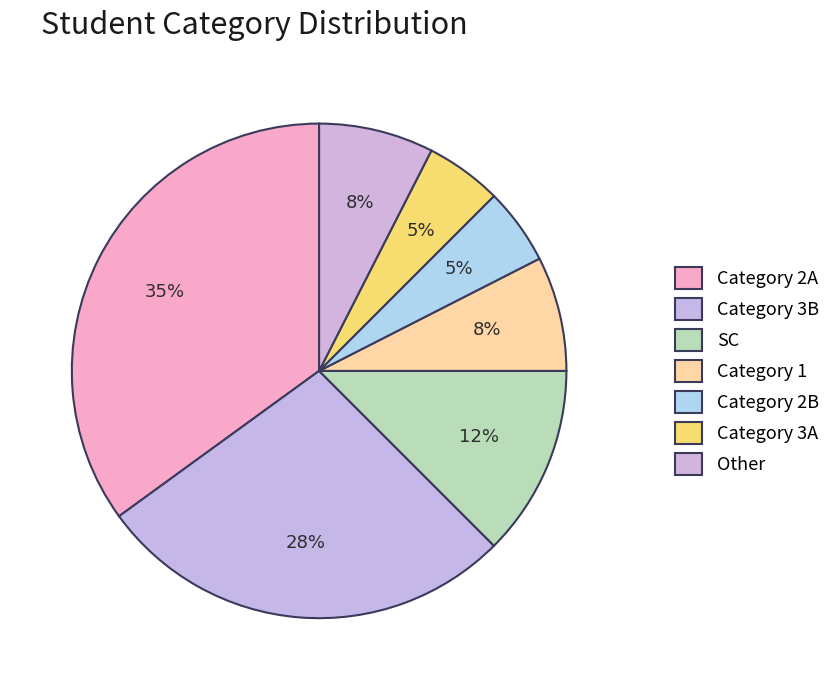

Count the number of slices in the pie.

7